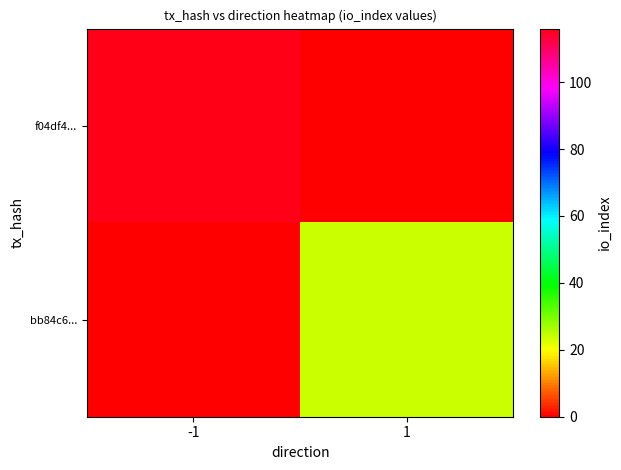

Which series has the largest total across all categories?

f04df4...